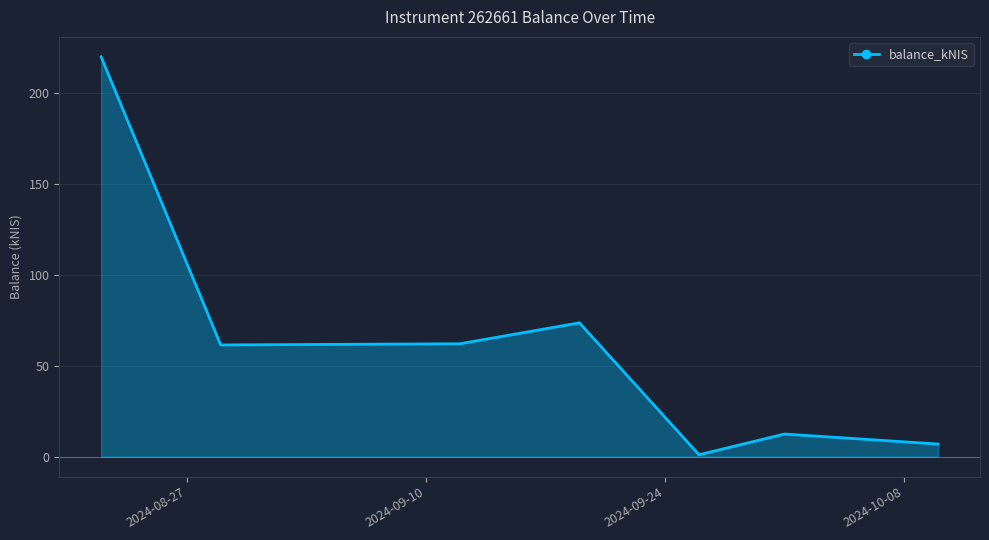

True or false: the data has more than 0 interior local peaks.

True